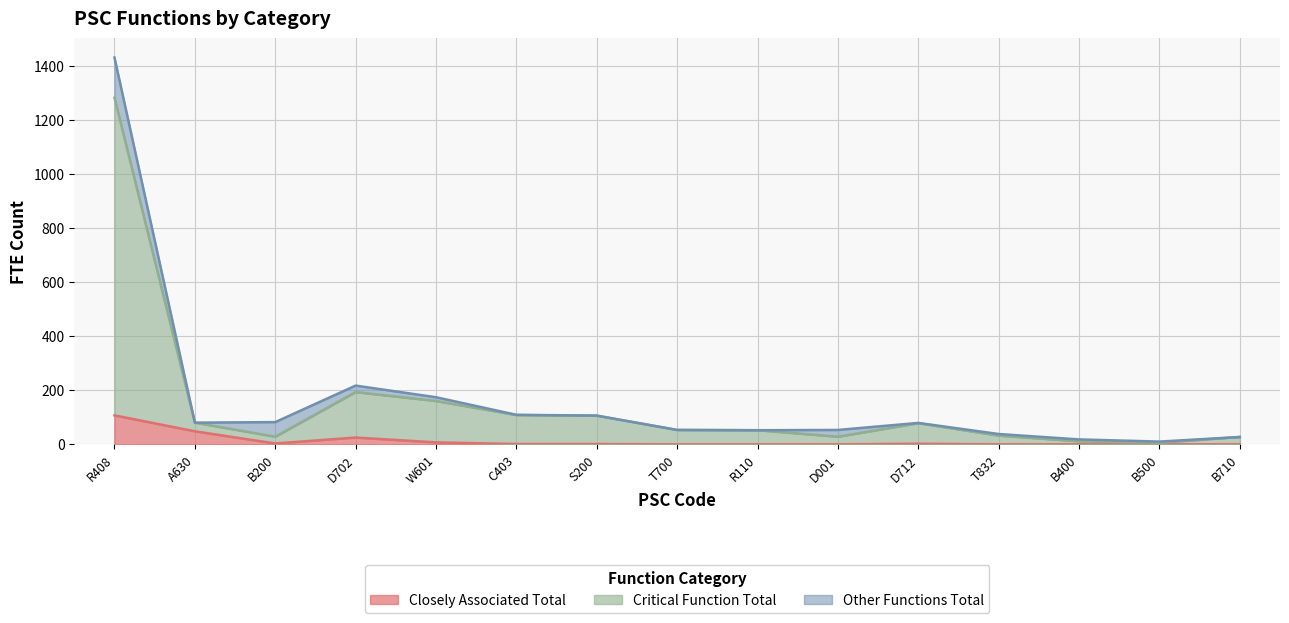

At which category is the sum across all series the highest?

R408